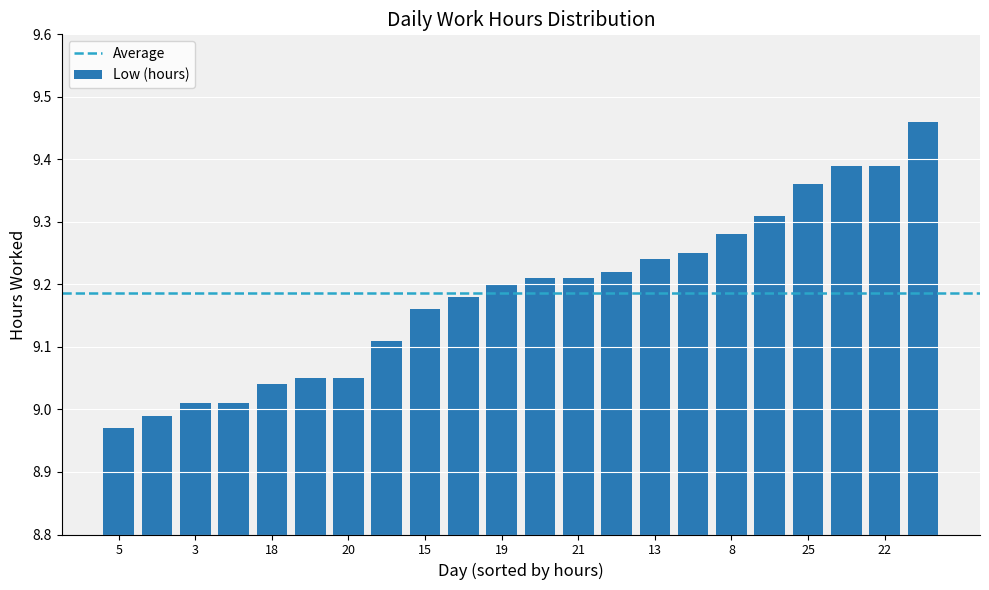

What is the sum of all values?

202.1